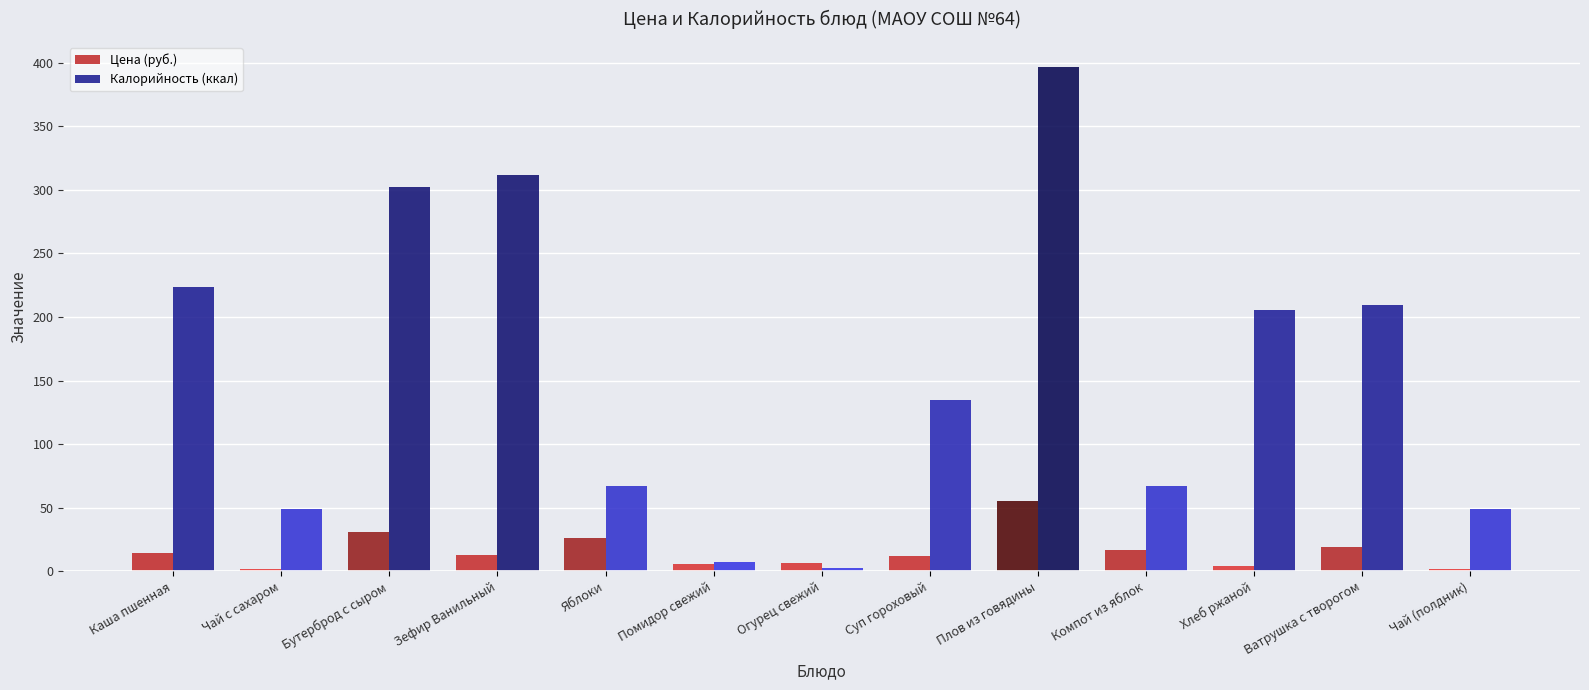

Which series changed the most between Бутерброд с сыром and Яблоки?

Калорийность (ккал)